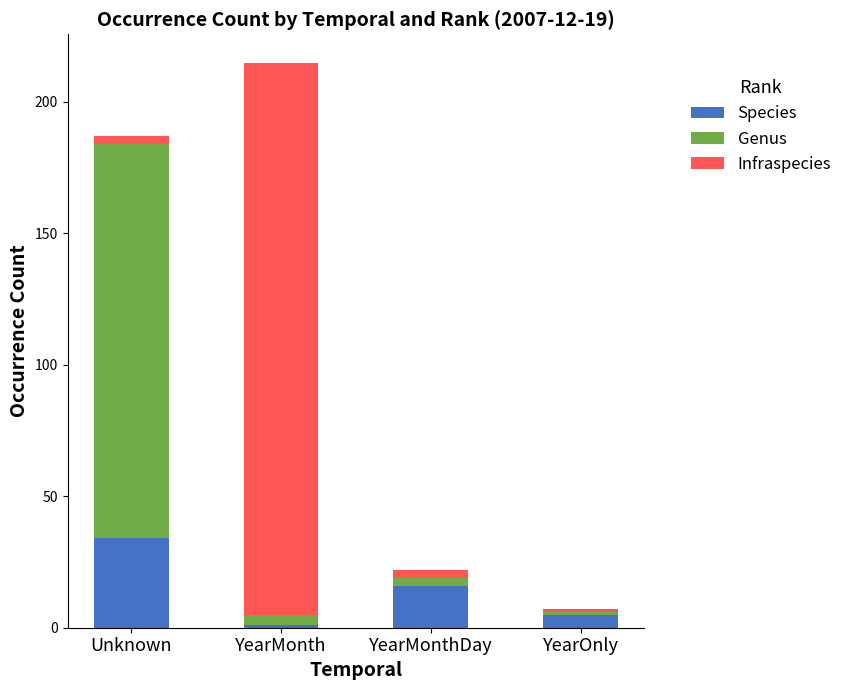

True or false: Species has a value of 28 at YearMonthDay.

False